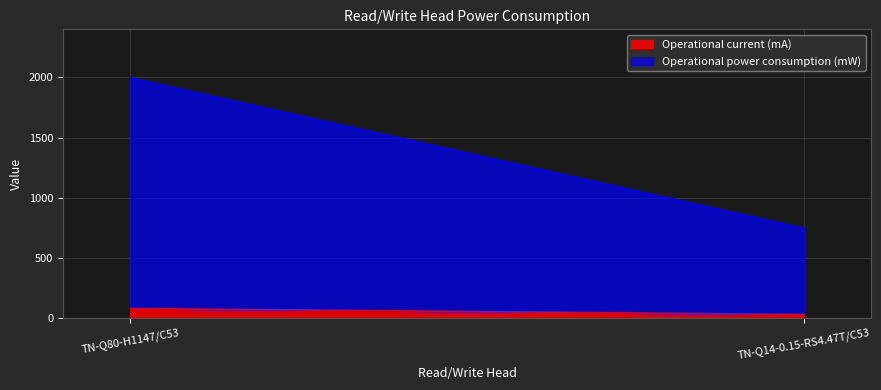

The value of Operational power consumption (mW) at TN-Q80-H1147/C53 is 1920. True or false?

True